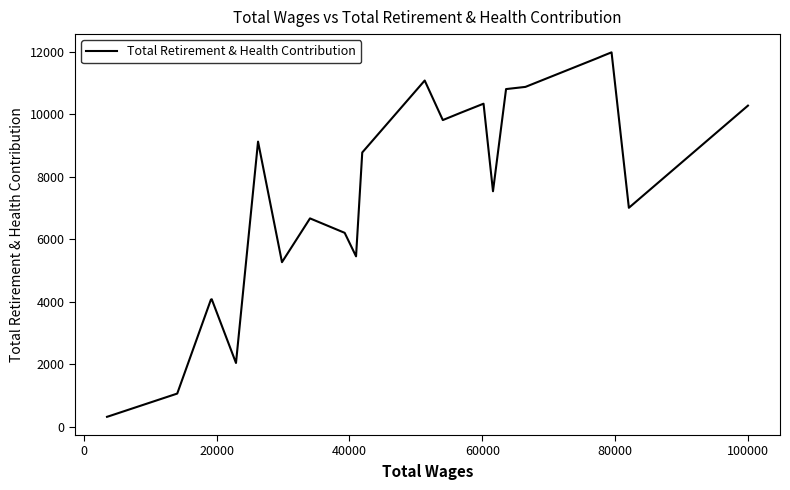

What is the smallest value displayed?

312